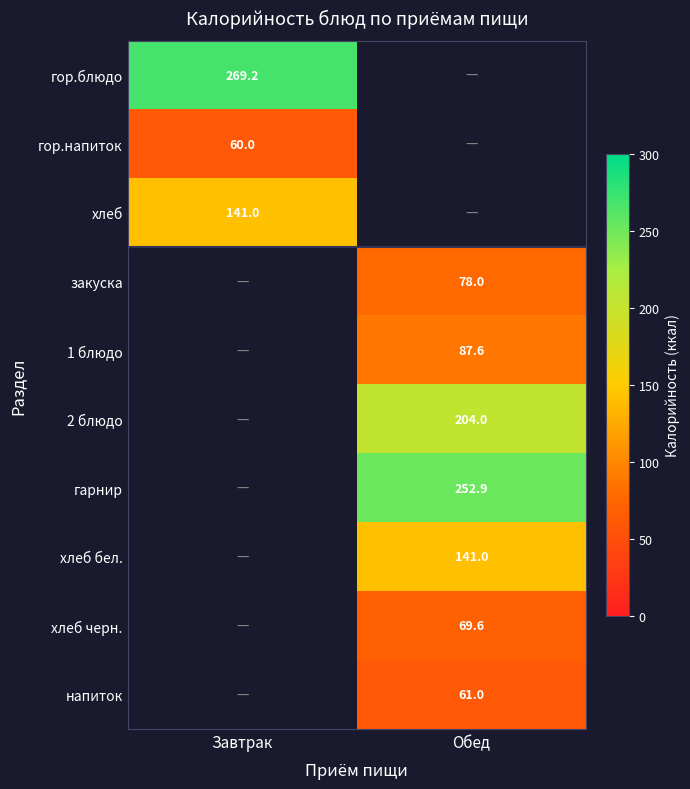

At how many categories does at least one series exceed 88?

2